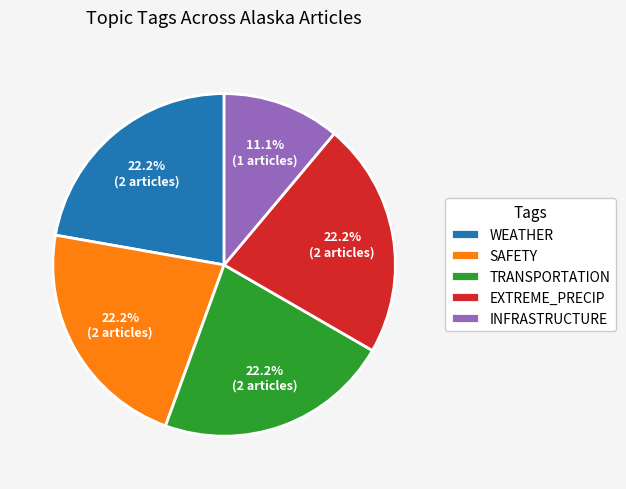

Do WEATHER and TRANSPORTATION together represent more than half of the pie?

No